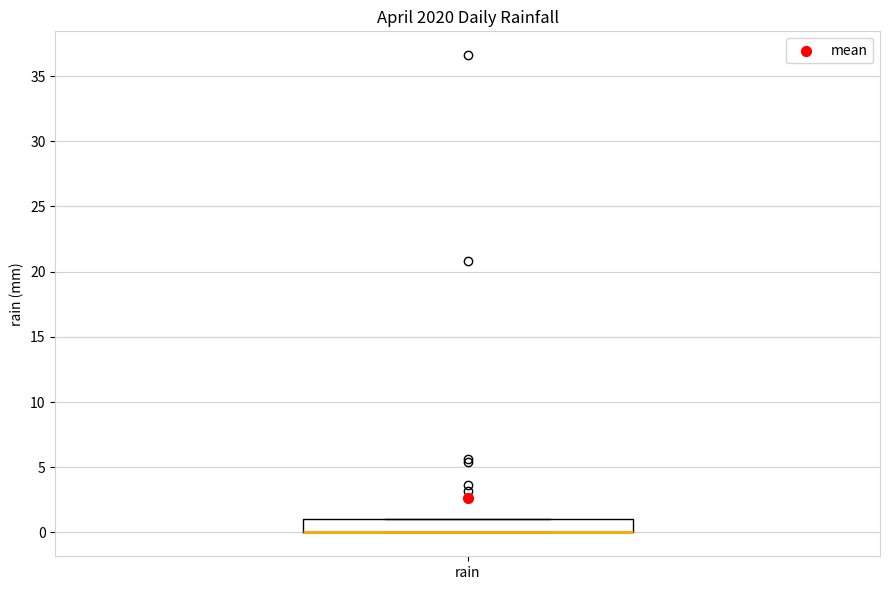

Where is the lower edge of the box for rain on the y-axis? The values are not printed on the chart, so give them approximately, as read against the axis.

0